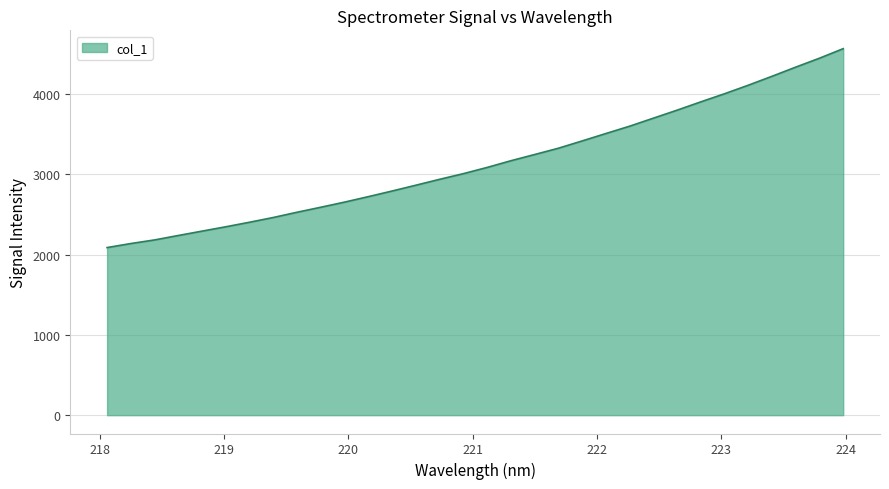

What is the smallest value displayed?

2088.8